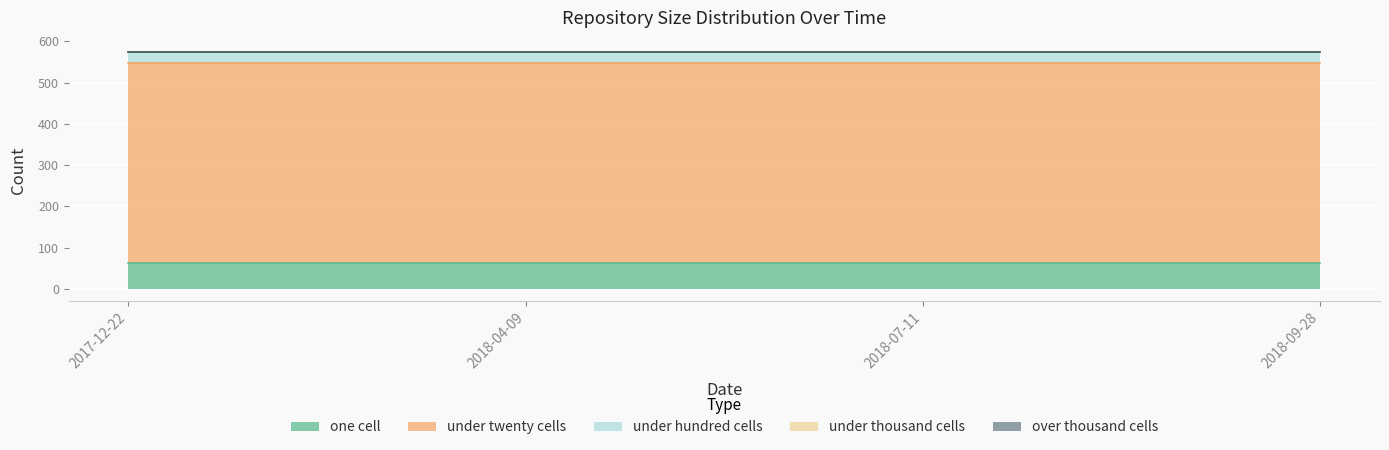

What is the value of the under_hundred_cells point at the 1st from the left?

26